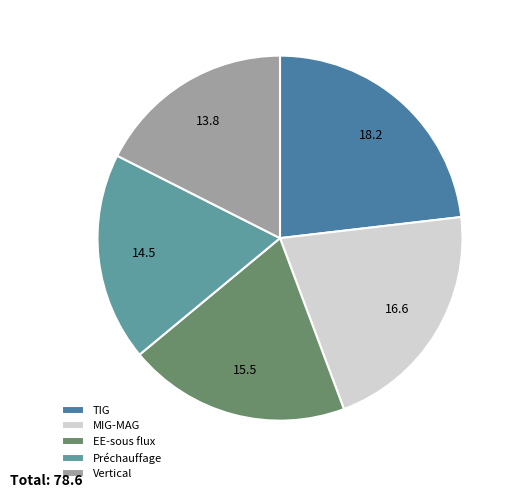

Rank the categories by value from highest to lowest.

TIG, MIG-MAG, EE-sous flux, Préchauffage, Vertical